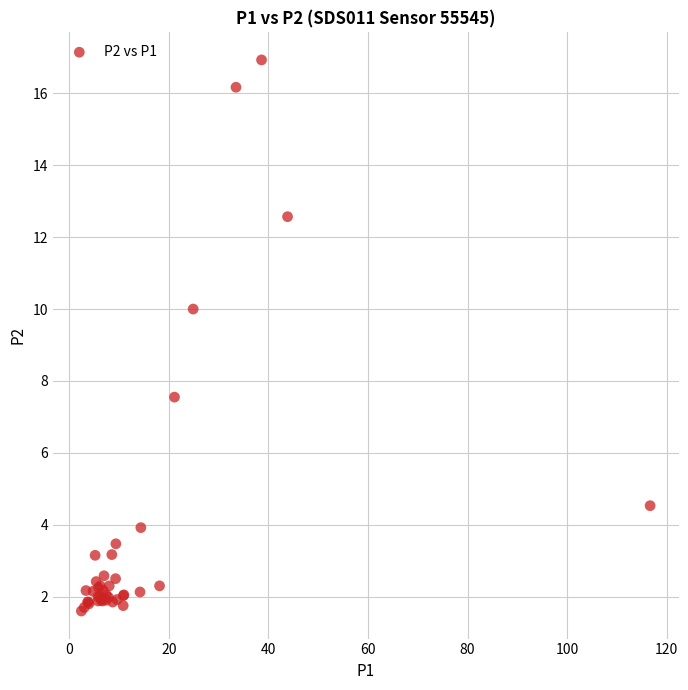

What Y value in the scatter plot is closest to 9?

10.0